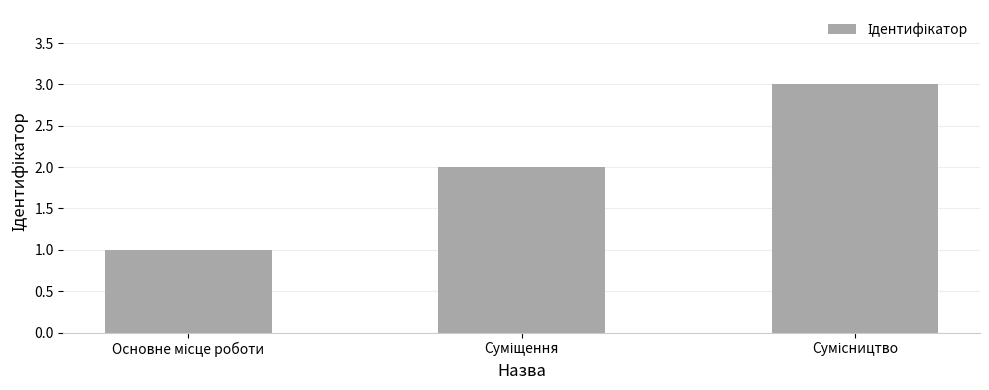

What is the sum of all values?

6